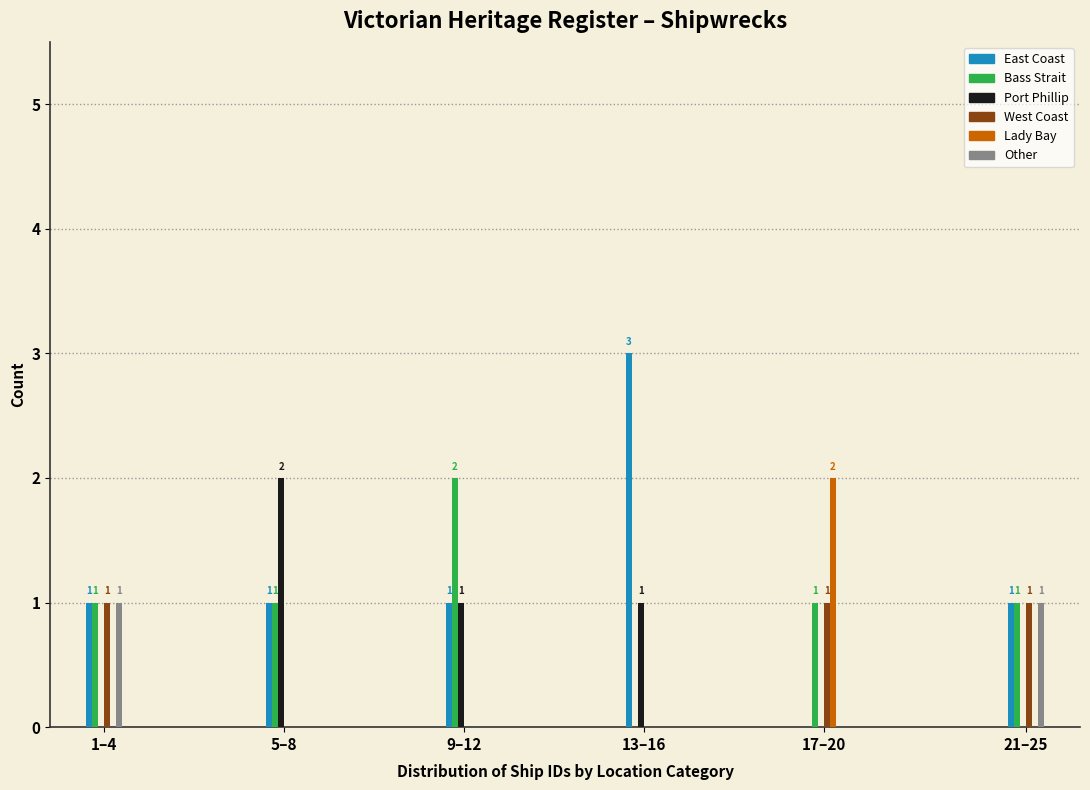

Reading left to right, list all the values displayed in this chart.

East Coast: 1–4=1	5–8=1	9–12=1	13–16=3	17–20=0	21–25=1
Bass Strait: 1–4=1	5–8=1	9–12=2	13–16=0	17–20=1	21–25=1
Port Phillip: 1–4=0	5–8=2	9–12=1	13–16=1	17–20=0	21–25=0
West Coast: 1–4=1	5–8=0	9–12=0	13–16=0	17–20=1	21–25=1
Lady Bay: 1–4=0	5–8=0	9–12=0	13–16=0	17–20=2	21–25=0
Other: 1–4=1	5–8=0	9–12=0	13–16=0	17–20=0	21–25=1